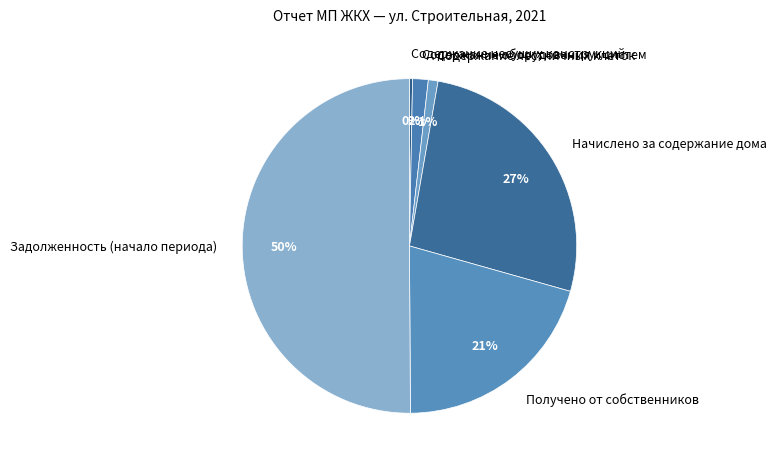

The Начислено за содержание дома slice represents 15% of the pie. True or false?

False